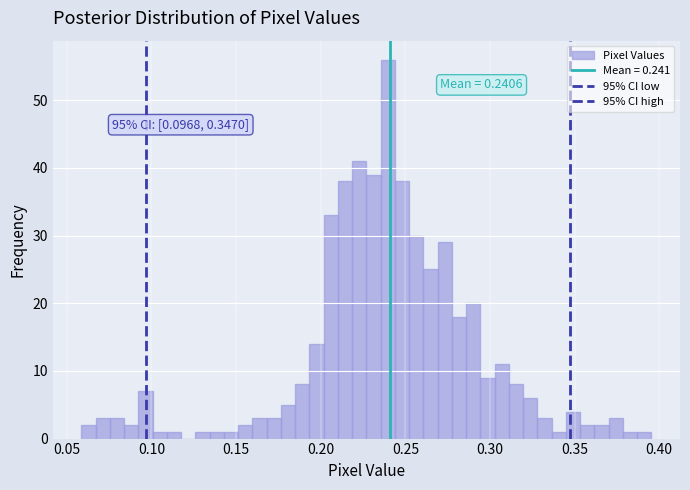

Read against the x-axis, roughly where is the centre of the tallest bar?

0.240